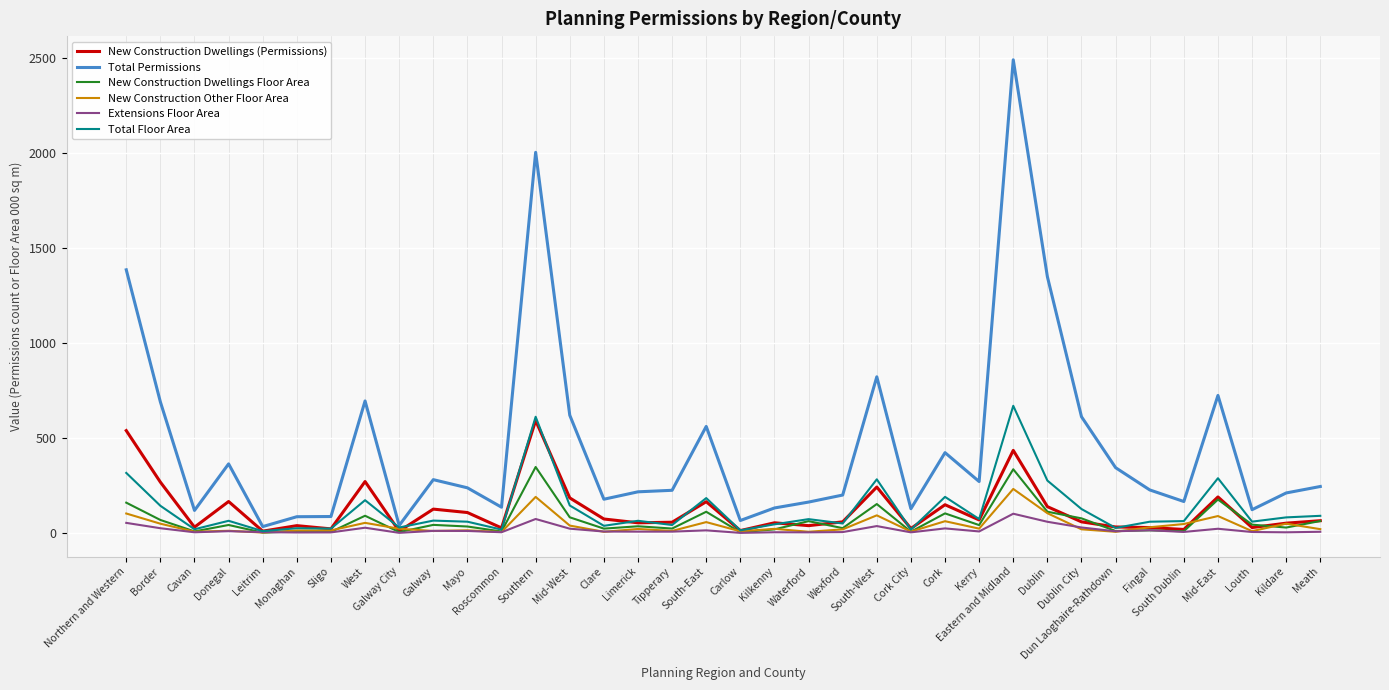

What is the difference between the second highest and minimum values in the New Construction Dwellings (Permissions) series?

529.0